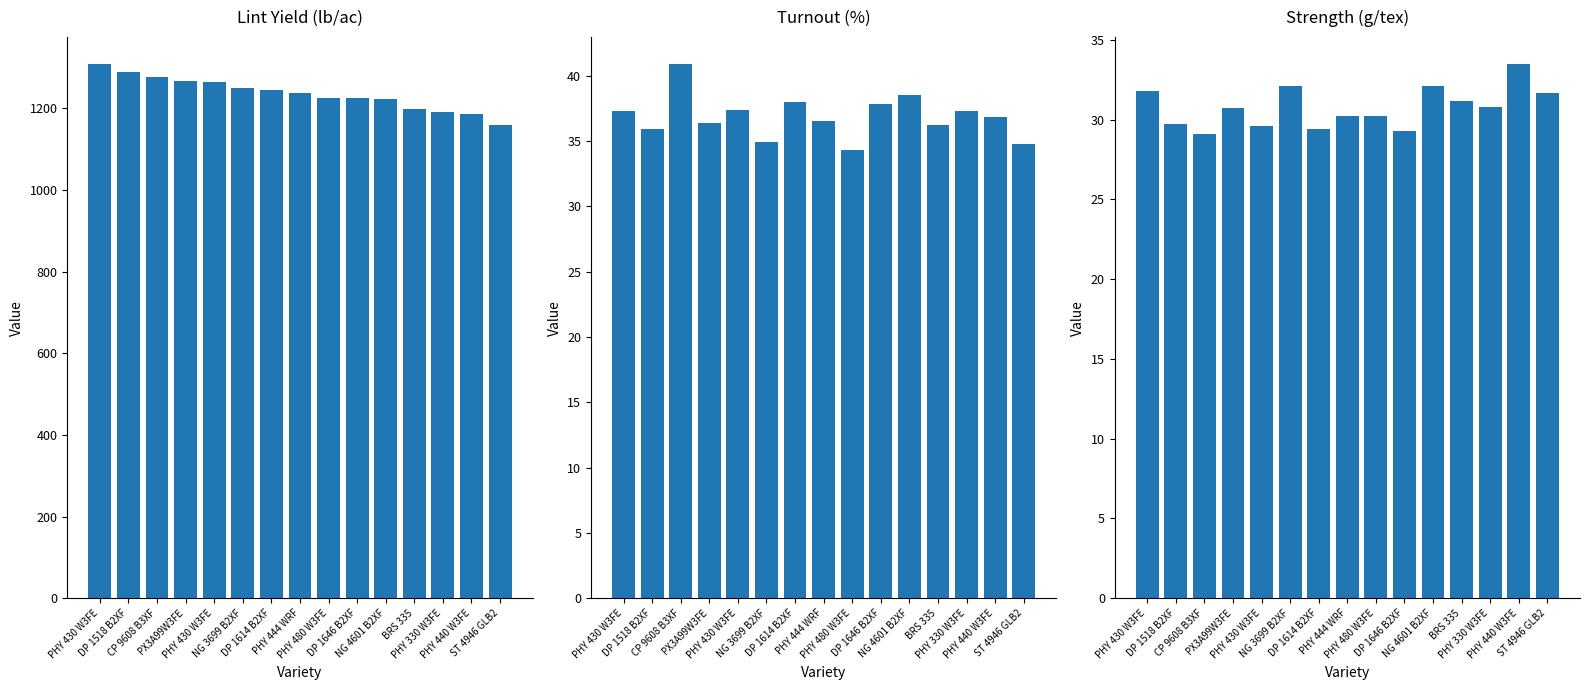

Rank the categories by Strength (g/tex) value from highest to lowest.

PHY 440 W3FE, NG 3699 B2XF, NG 4601 B2XF, PHY 430 W3FE, ST 4946 GLB2, BRS 335, PHY 330 W3FE, PX3A99W3FE, PHY 444 WRF, PHY 480 W3FE, DP 1518 B2XF, PHY 430 W3FE, DP 1614 B2XF, DP 1646 B2XF, CP 9608 B3XF